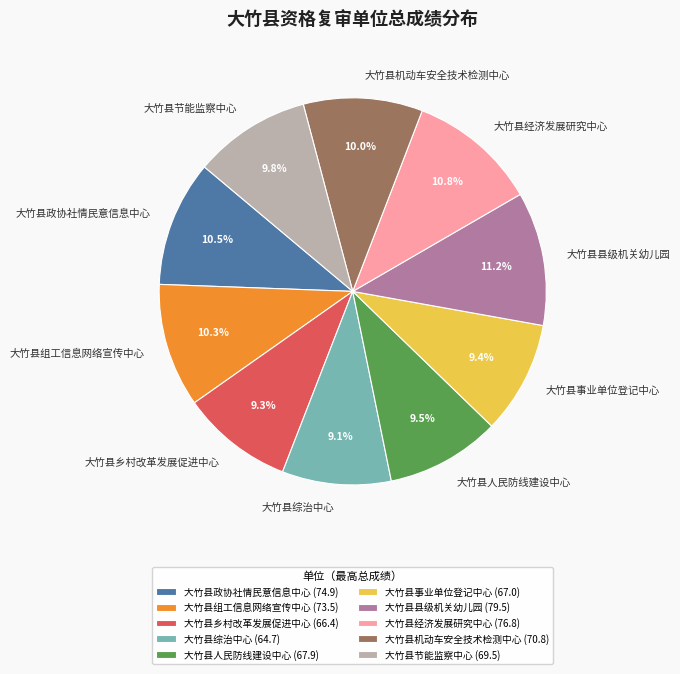

Does 大竹县政协社情民意信息中心 account for over 50% of the chart?

No